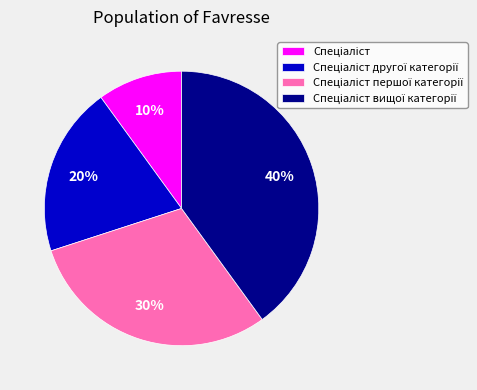

To the nearest percent, what is the difference between the largest and smallest slice percentages?

30%